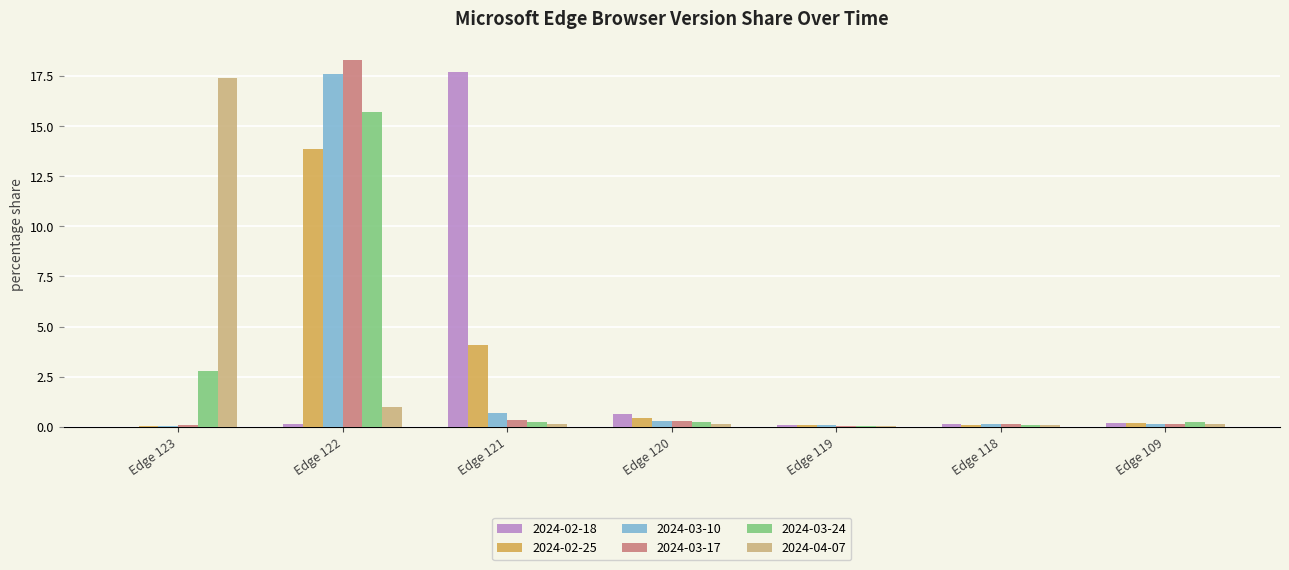

How many categories are shown in the chart?

7